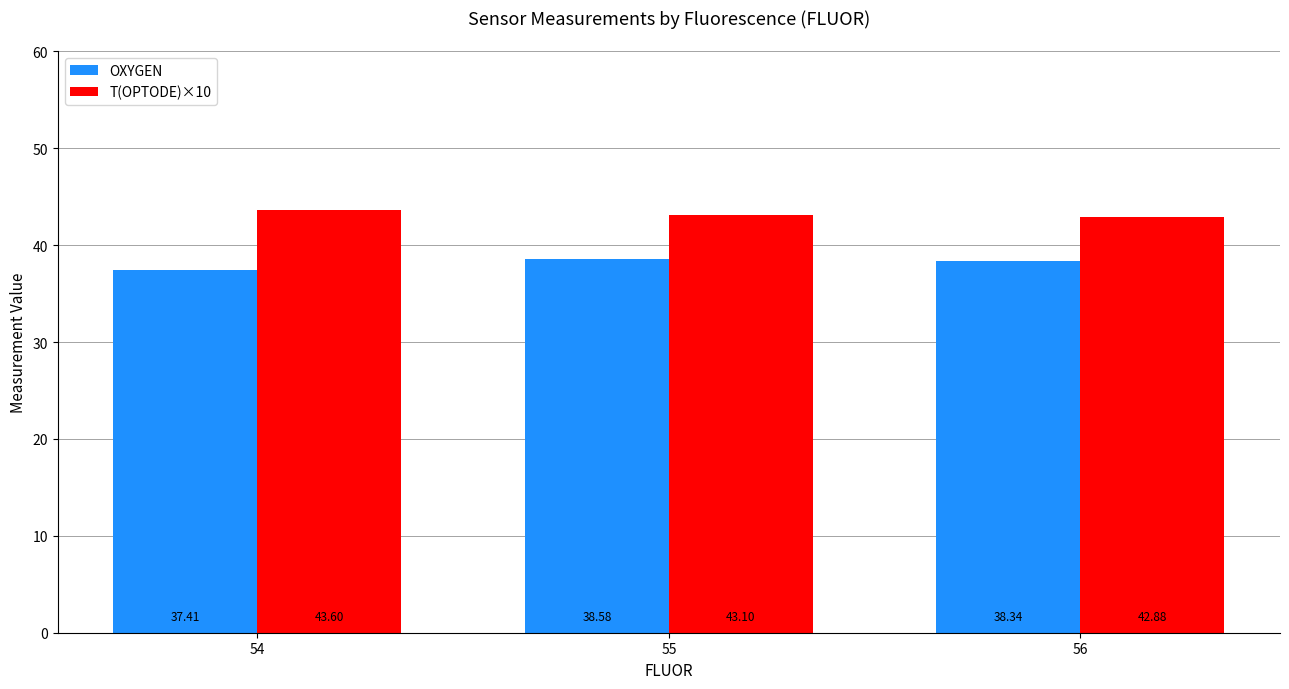

What is the spread (max minus min) of values at 55?

4.5